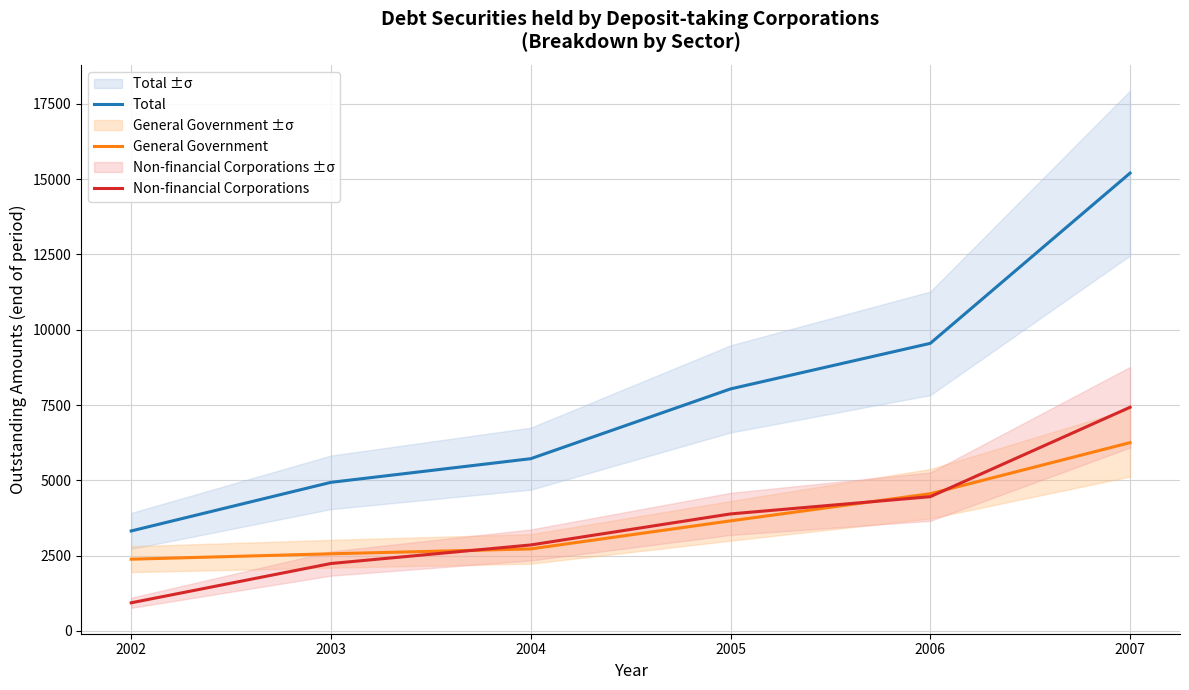

How many intersections are there between General Government and Non-financial Corporations?

3